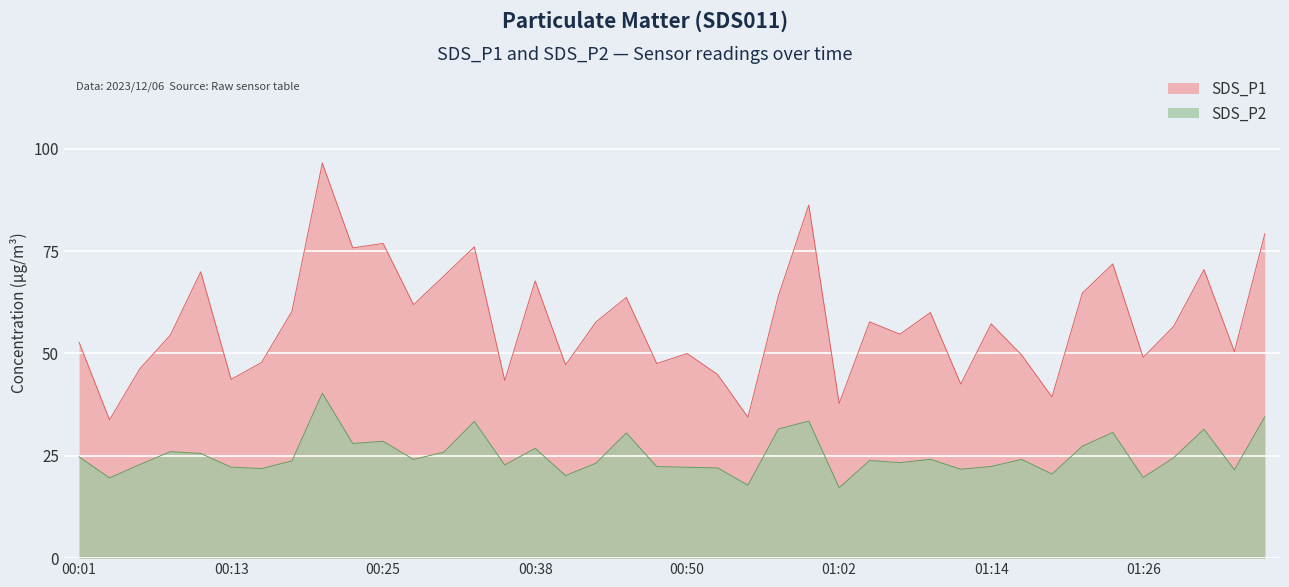

Where is SDS_P2 nearest to the value 28?

00:23